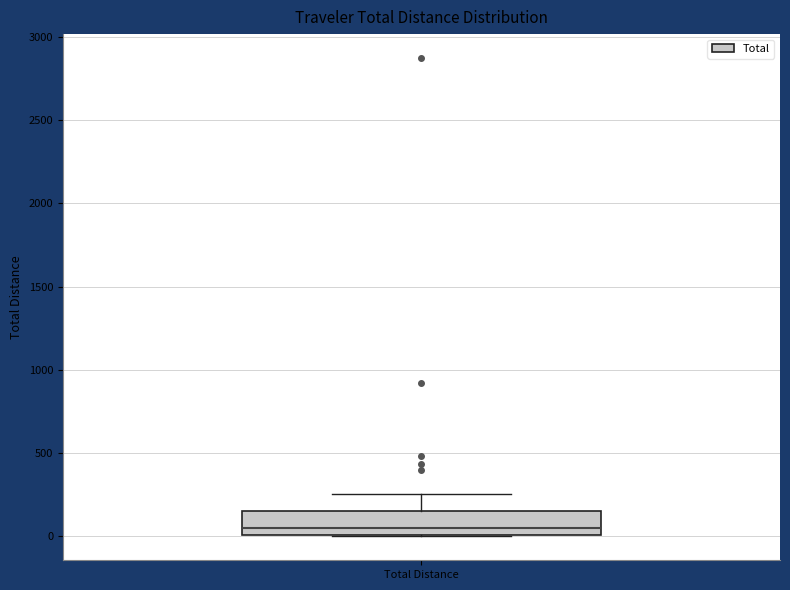

Transcribe this box plot: give where the median line is, the range the box spans, and where the two whiskers end, as read against the y-axis. The values are not printed on the chart, so give them approximately, as read against the axis.

median 50, box 0 to 150, whiskers 0 to 250